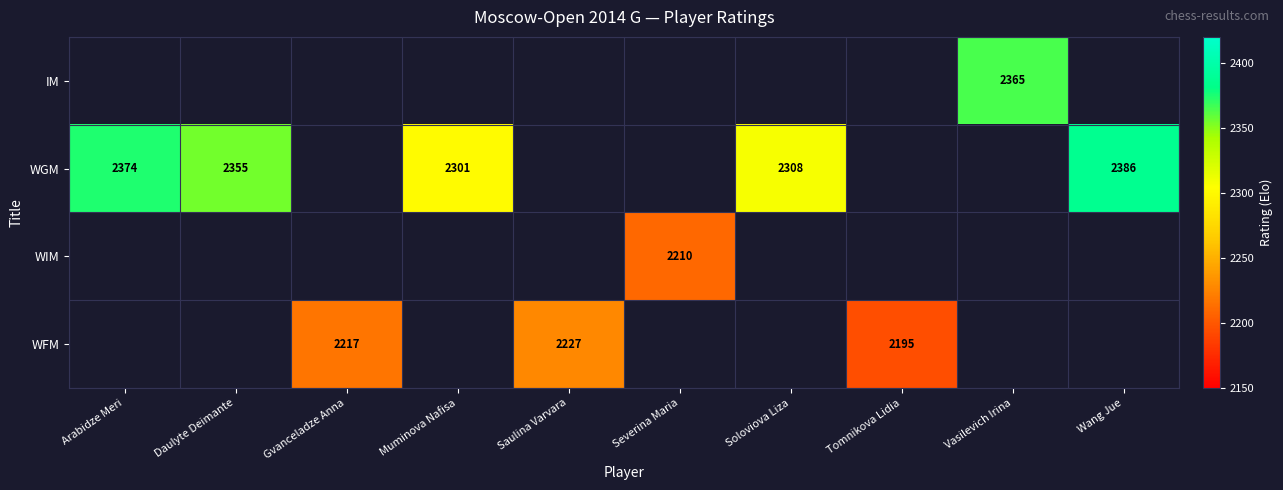

The value of WIM at Severina Maria is 1323. True or false?

False